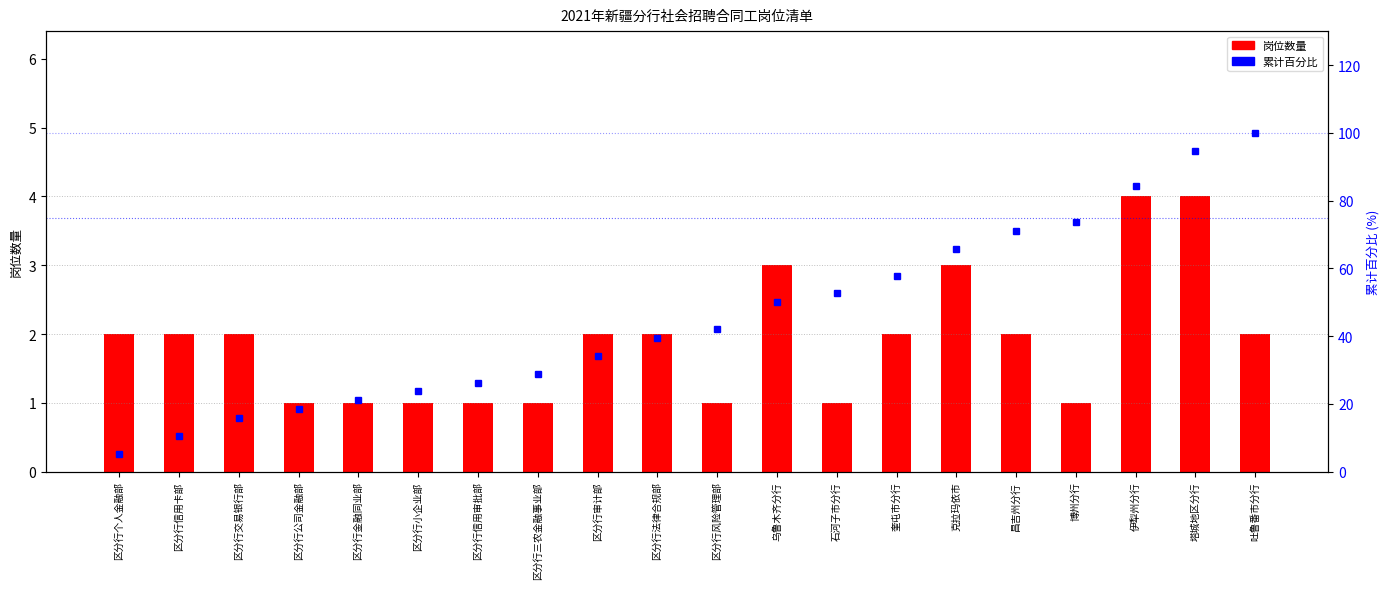

What is the label of the 6th bar from the right?

克拉玛依市